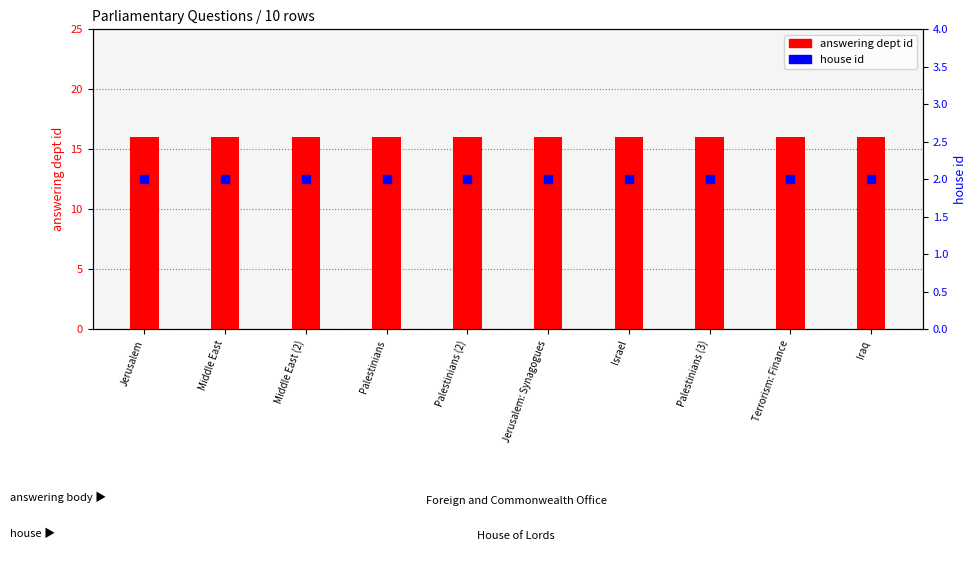

Which series reaches the maximum Y coordinate?

answering dept id